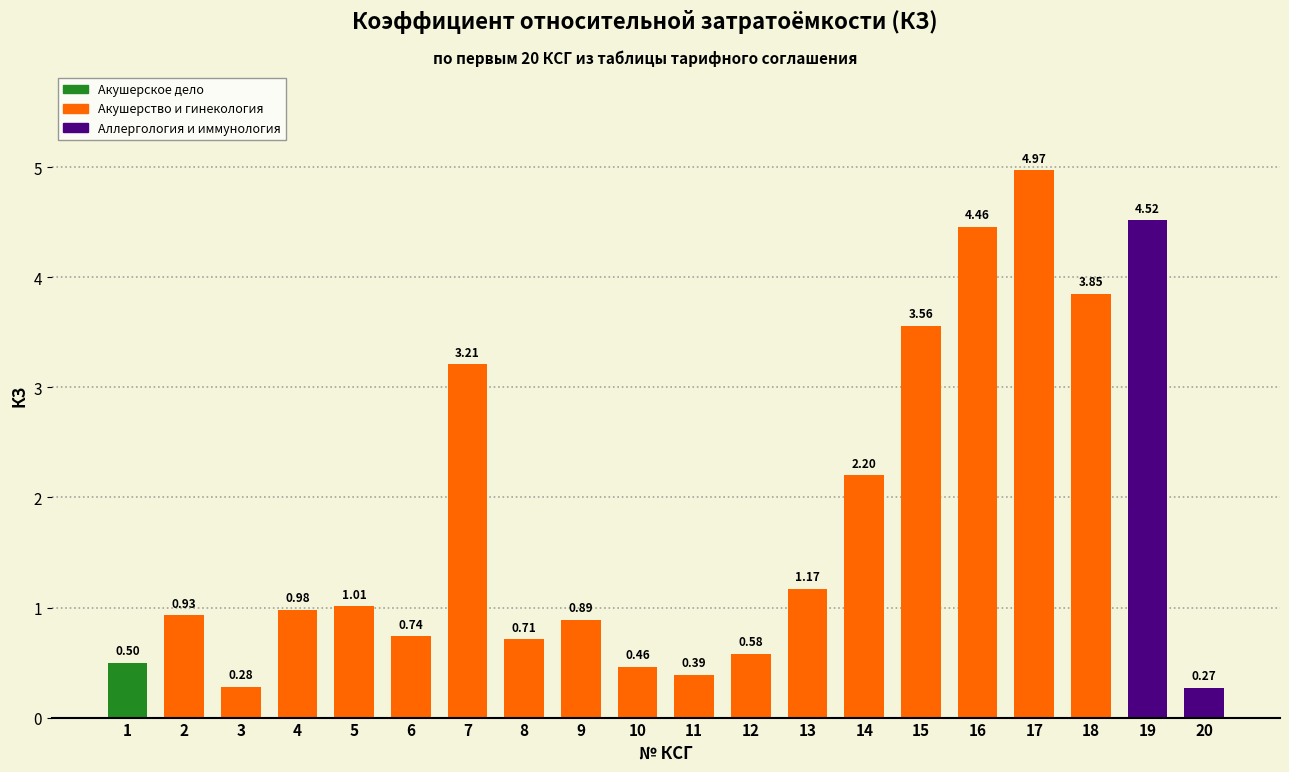

What is the sum of all values?

35.7